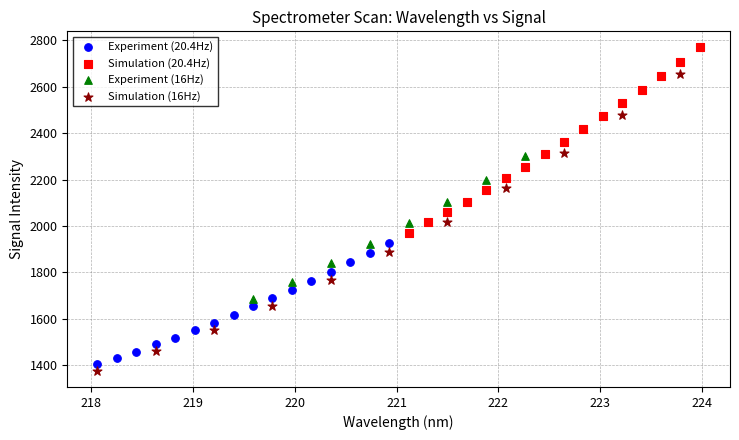

Which series reaches the maximum Y coordinate?

Simulation (20.4Hz)